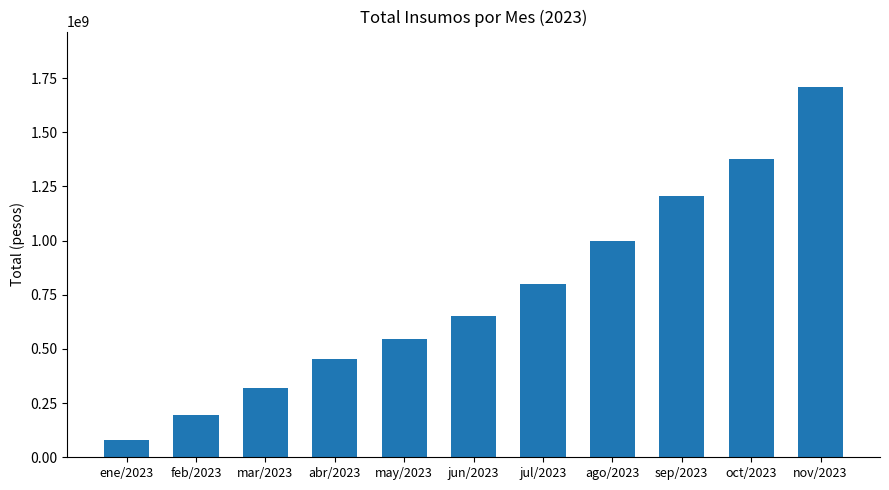

Which label corresponds to the largest value in the chart?

nov/2023